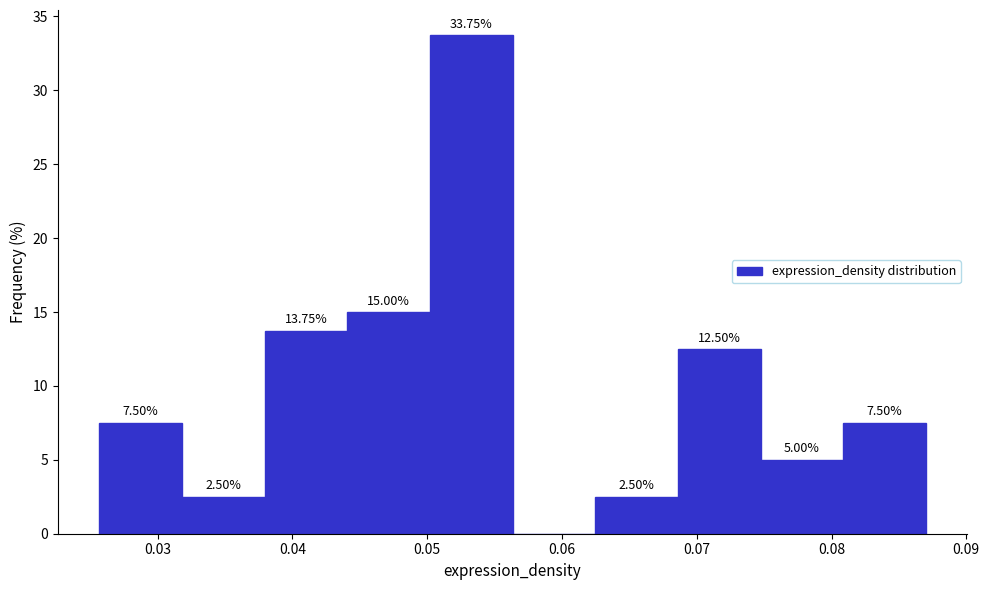

Over which range of the x-axis is the bar tallest?

0.050 to 0.056